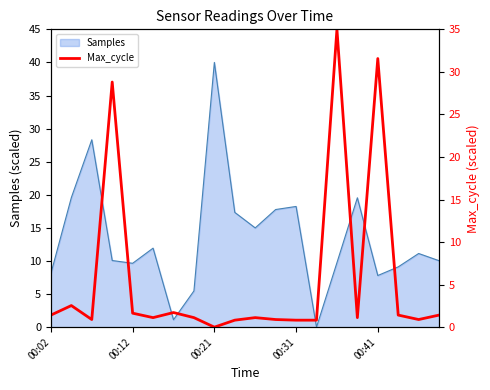

How many lines are shown in the chart?

1